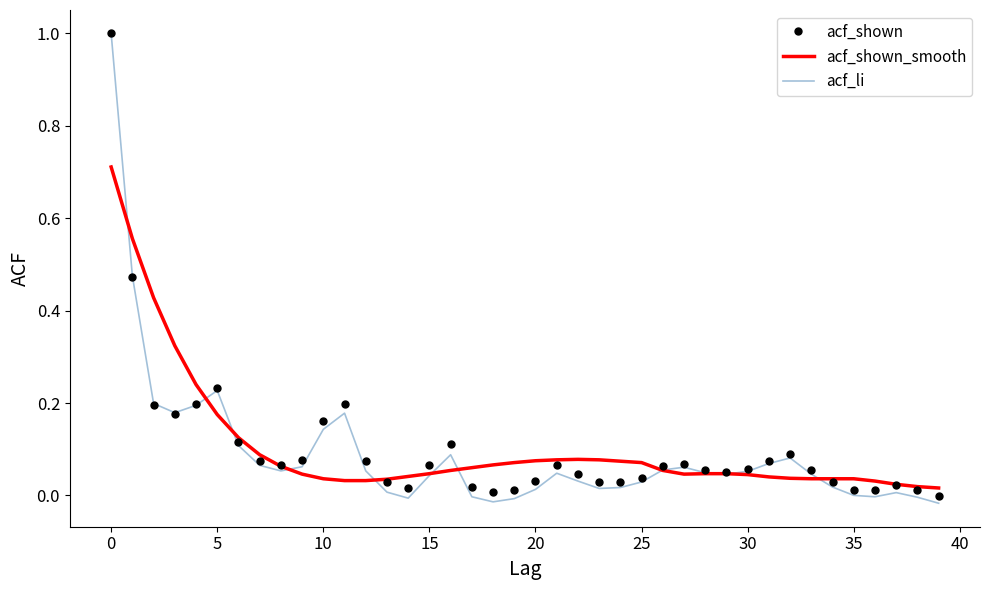

In acf_li, how many points are higher than both neighbors (excluding endpoints)?

7